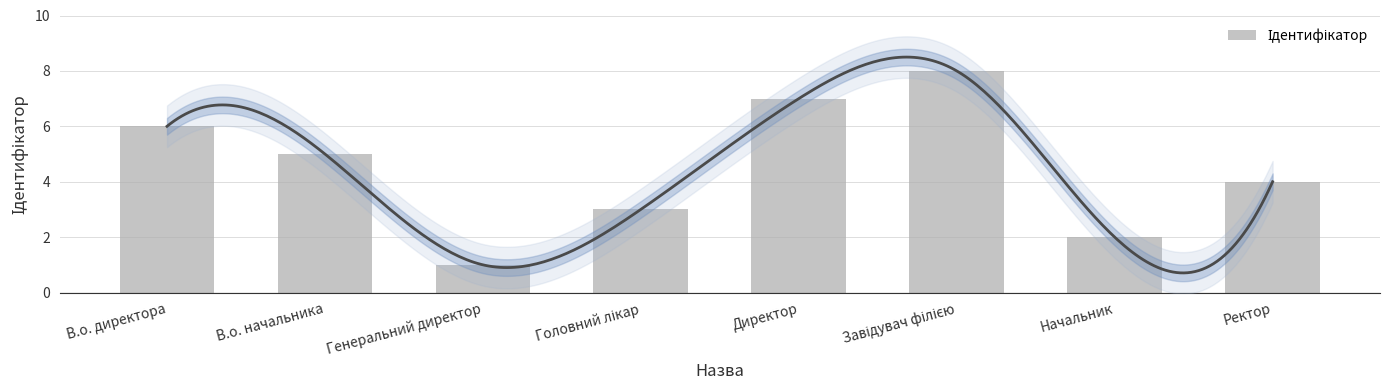

What is the ratio of the value at Генеральний директор to the value at Директор?

0.1